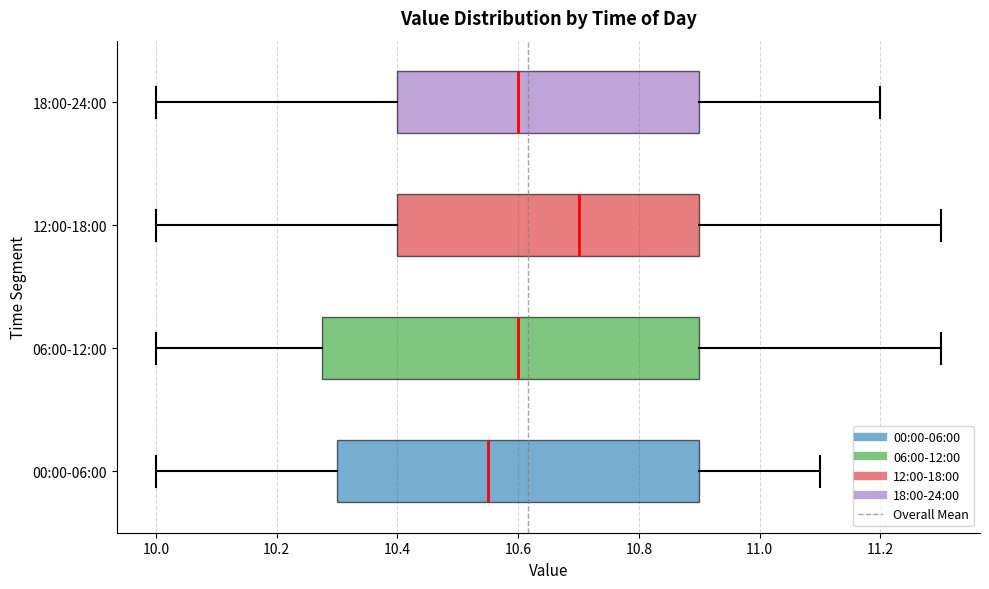

Comparing the boxes themselves (not the whiskers), which one is the widest?

06:00-12:00